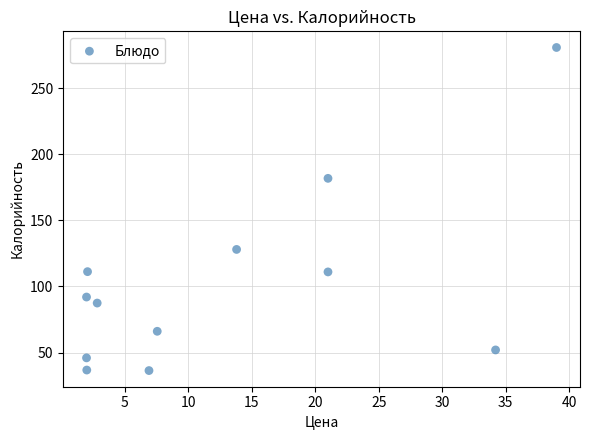

What Y value in the scatter plot is closest to 158?

181.8